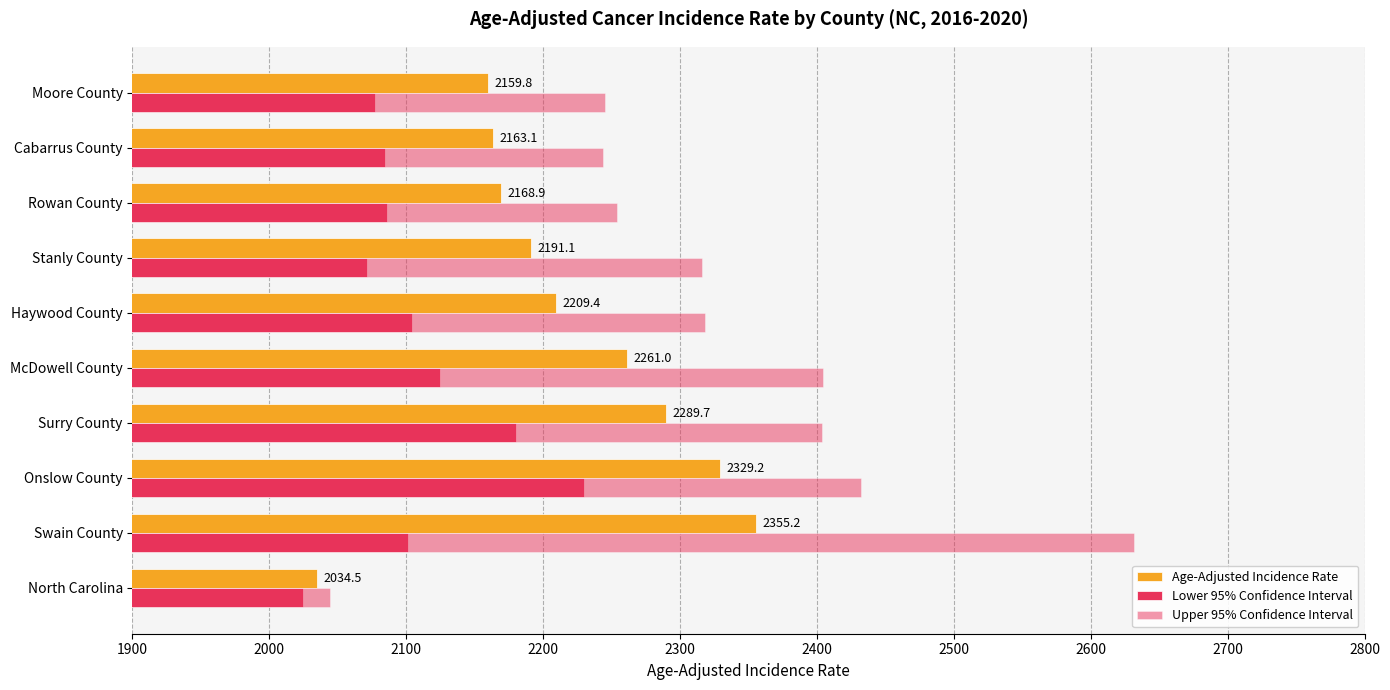

How many values in the Upper 95% Confidence Interval series are below 2318?

5